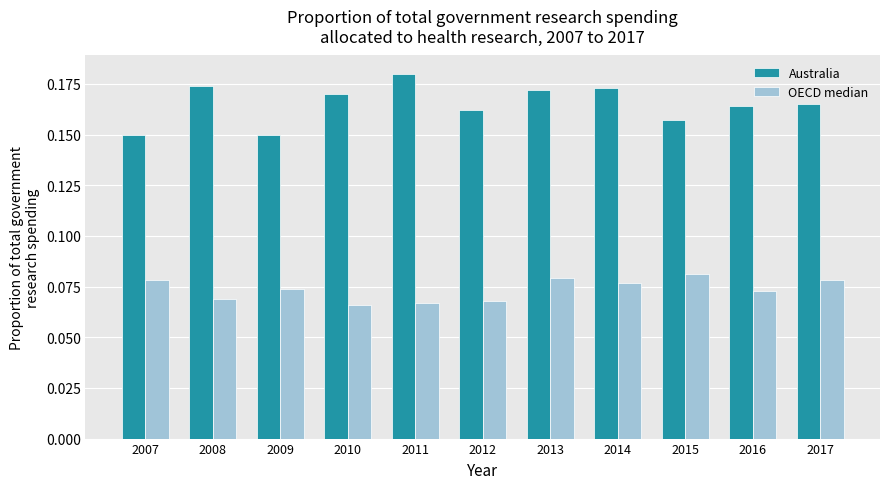

Which series changed the most between 2007 and 2011?

Australia